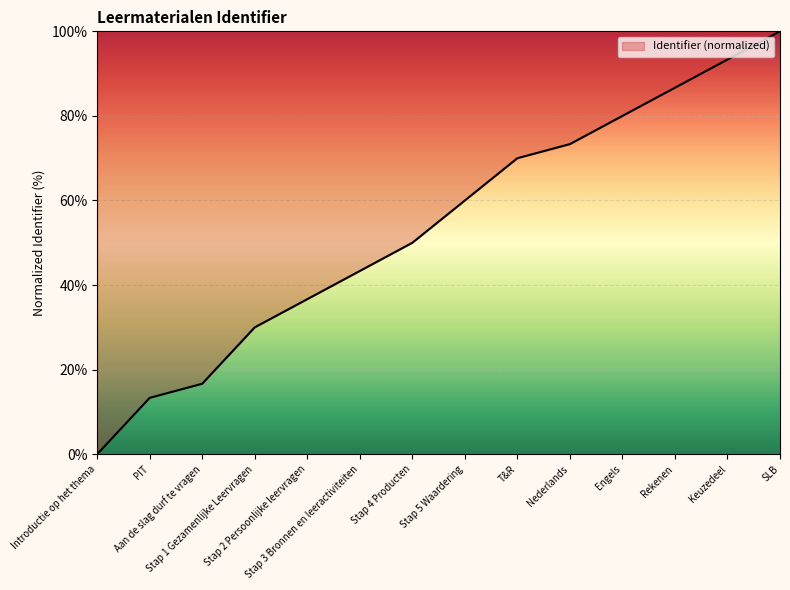

Rank the categories by value from highest to lowest.

SLB, Keuzedeel, Rekenen, Engels, Nederlands, T&R, Stap 5 Waardering, Stap 4 Producten, Stap 3 Bronnen en leeractiviteiten, Stap 2 Persoonlijke leervragen, Stap 1 Gezamenlijke Leervragen, Aan de slag durf te vragen, PIT, Introductie op het thema